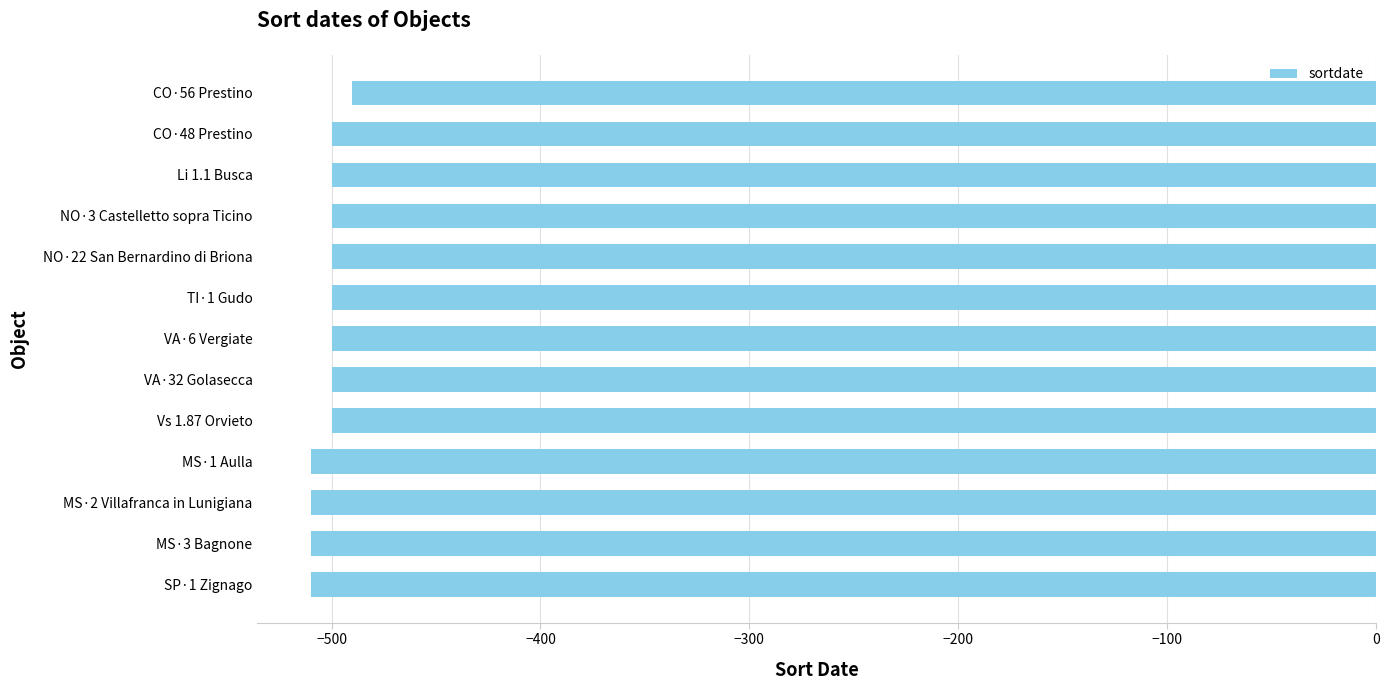

Which category has the highest value across all series?

CO·56 Prestino